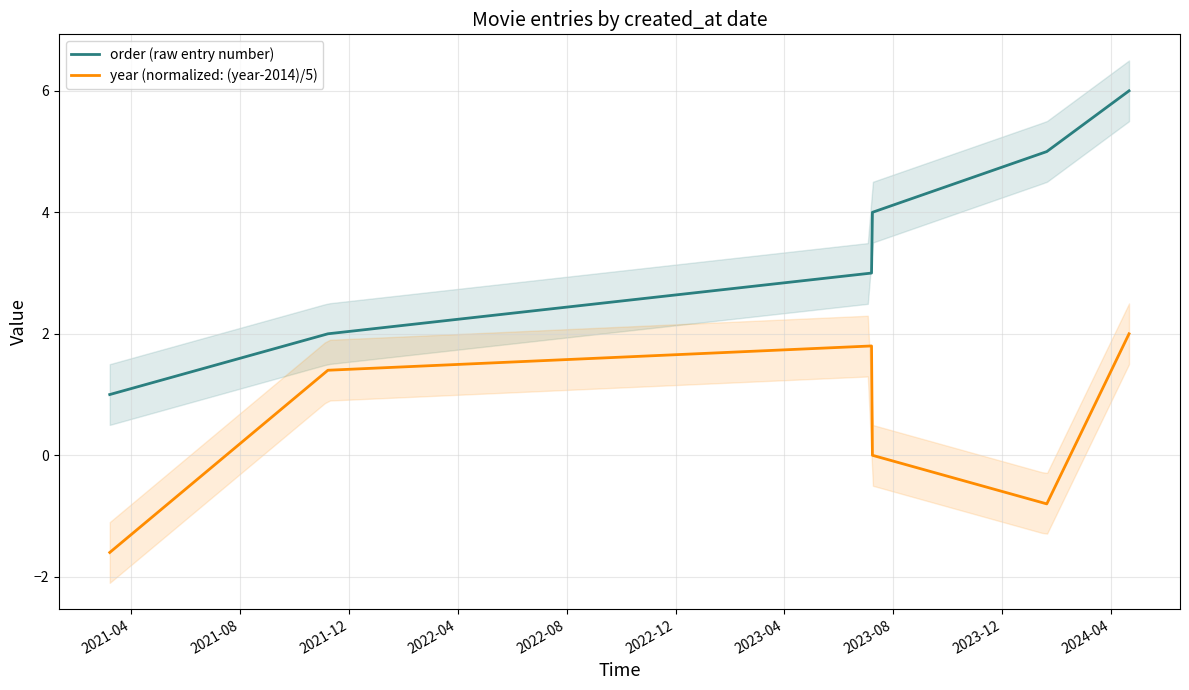

True or false: year (normalized: (year-2014)/5) and order (raw entry number) cross at least once.

False